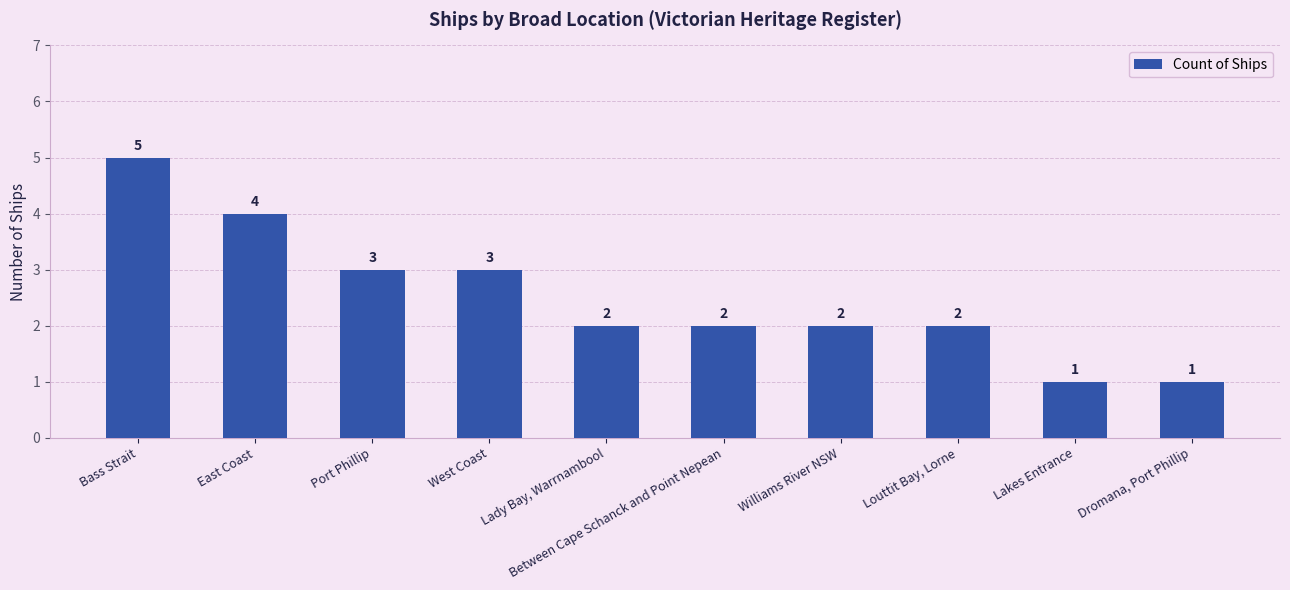

At which label does the data first exceed 2?

Bass Strait